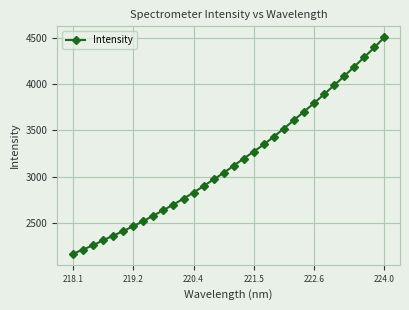

How many categories are shown in the chart?

32